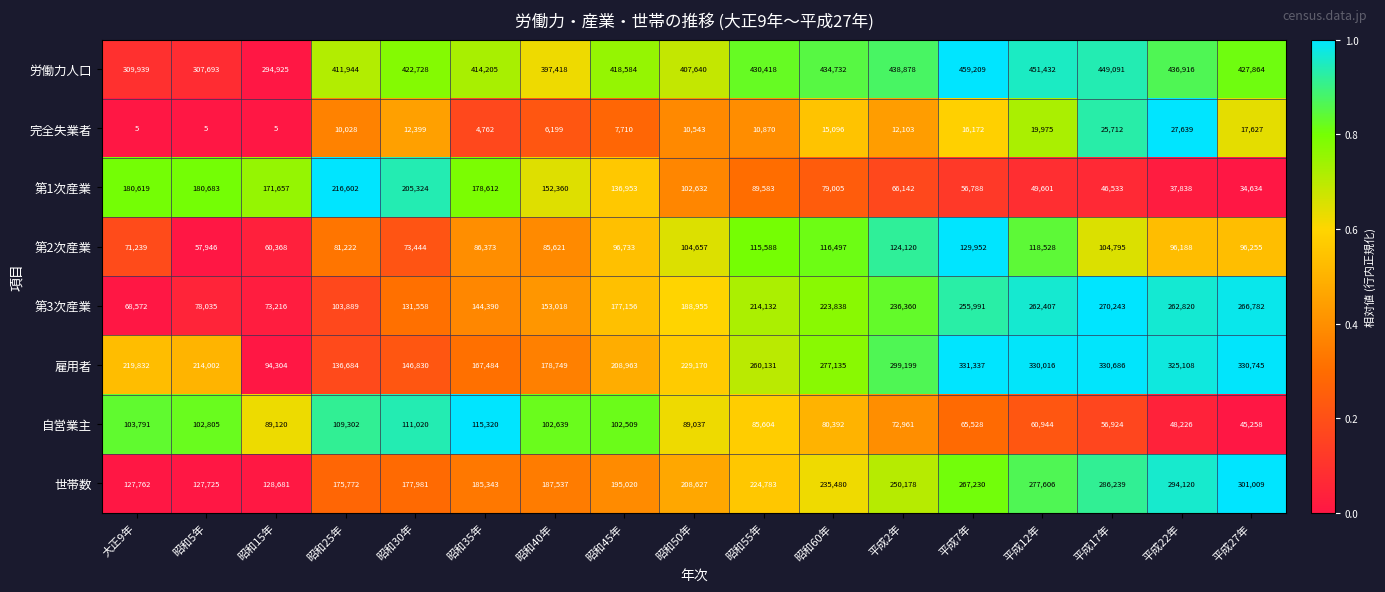

What is the sum of all 完全失業者 values?

196850